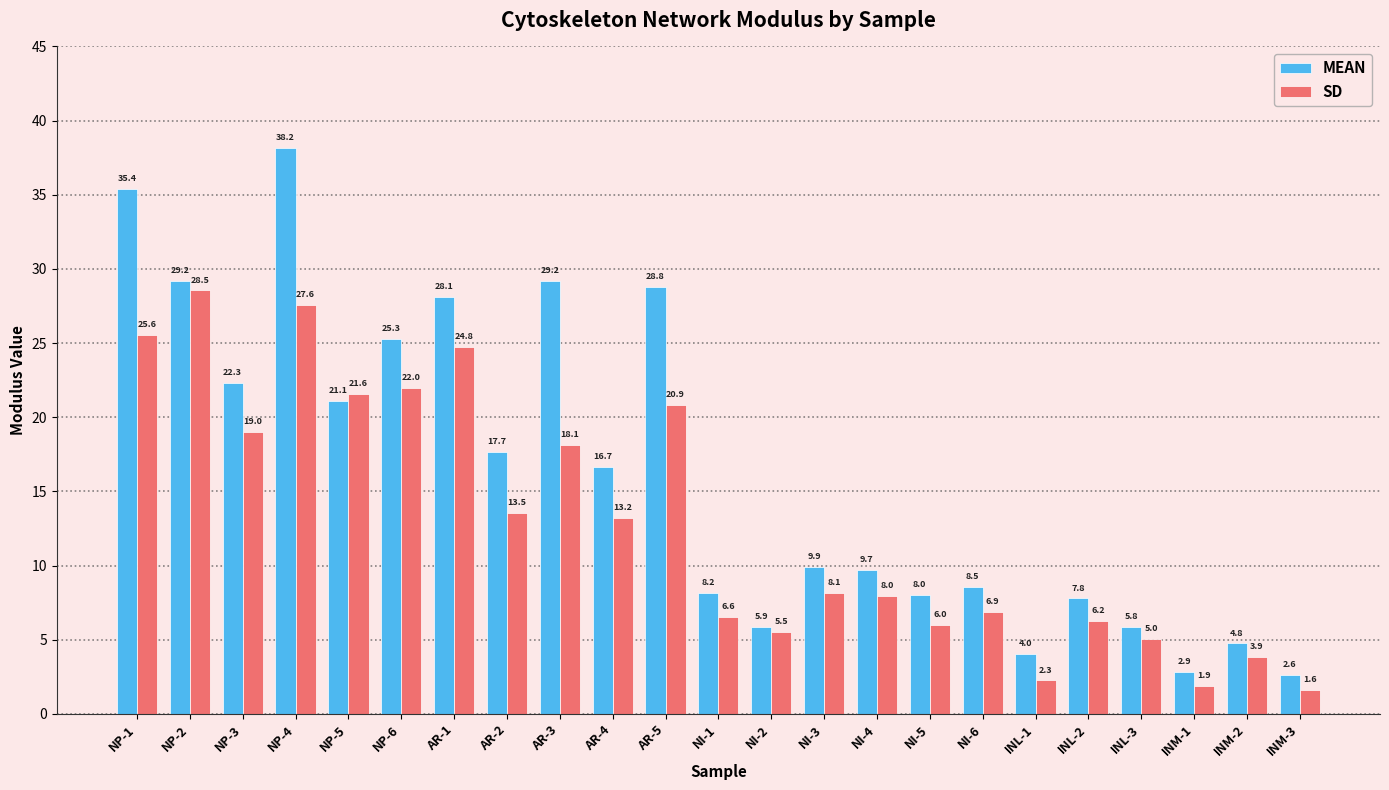

What is the sum of all SD values?

296.9